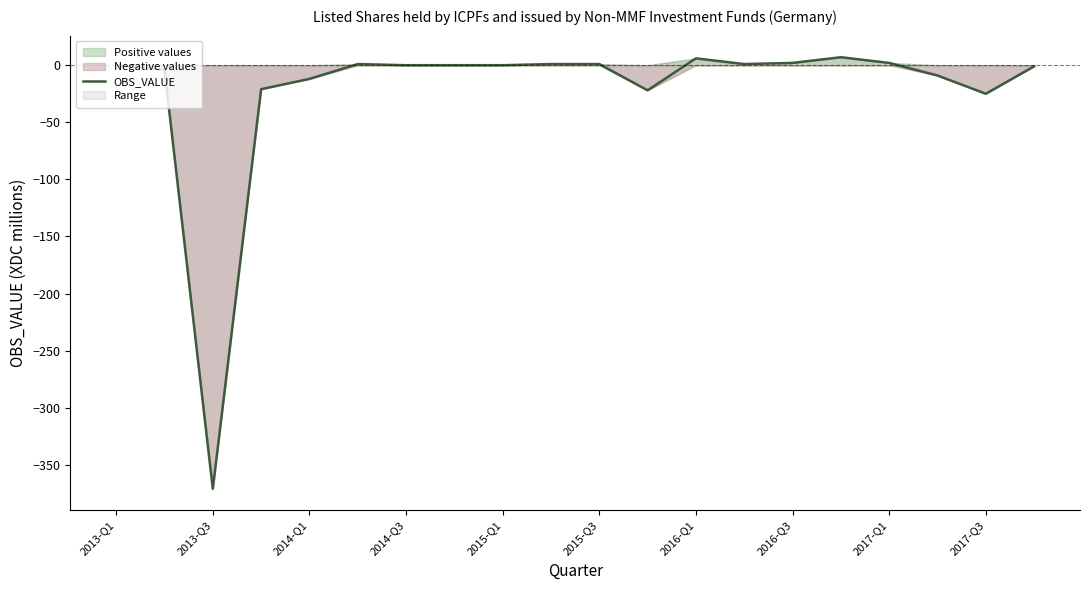

What is the lowest value of the OBS_VALUE series?

-371